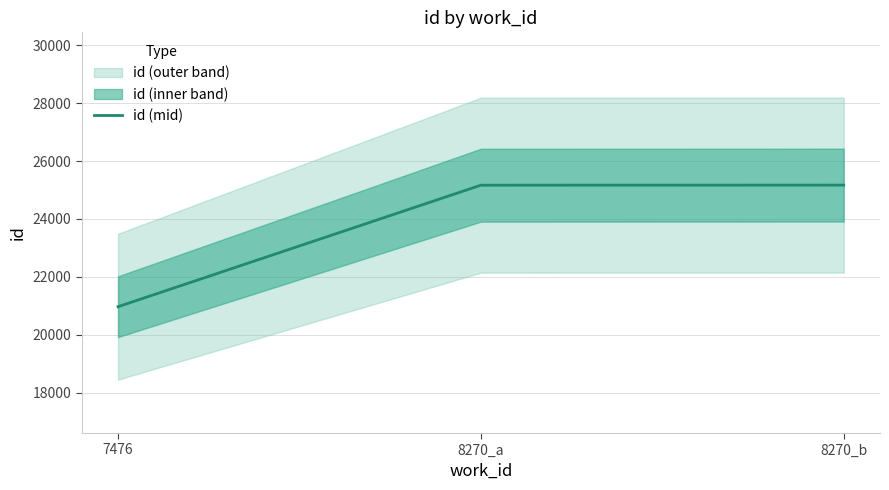

How many categories are shown in the chart?

3